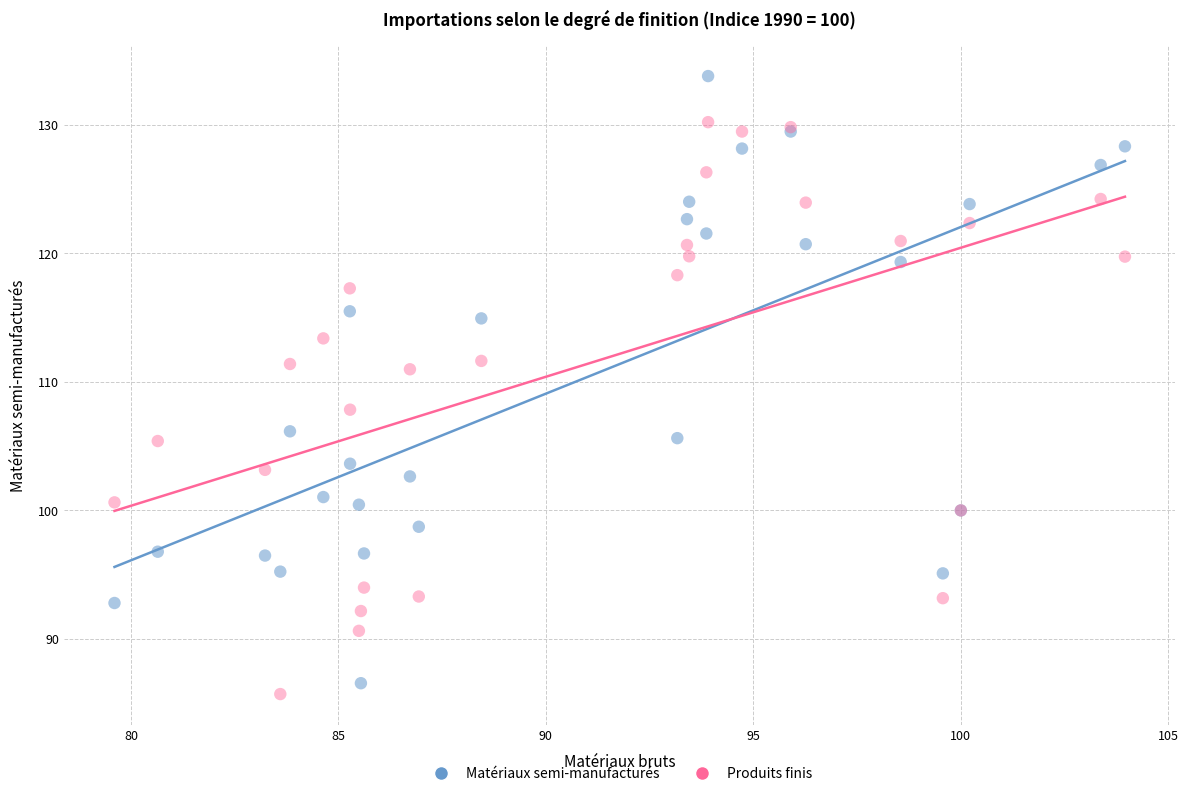

Across all series, what Y value is closest to 109?

107.8